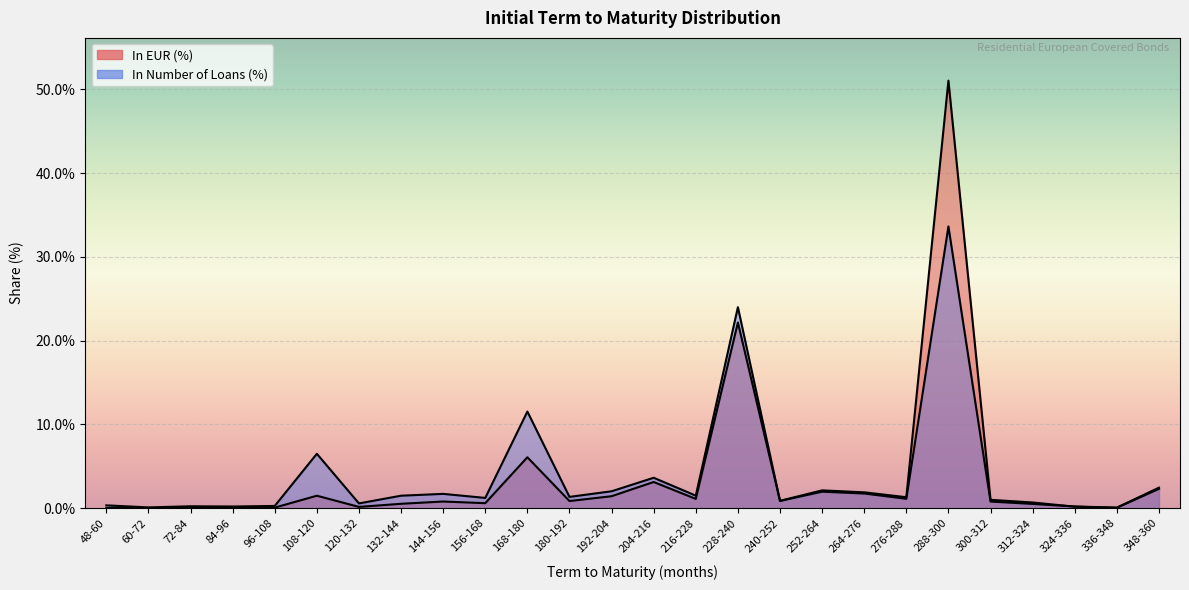

True or false: In EUR (%) and In Number of Loans (%) cross at least once.

True